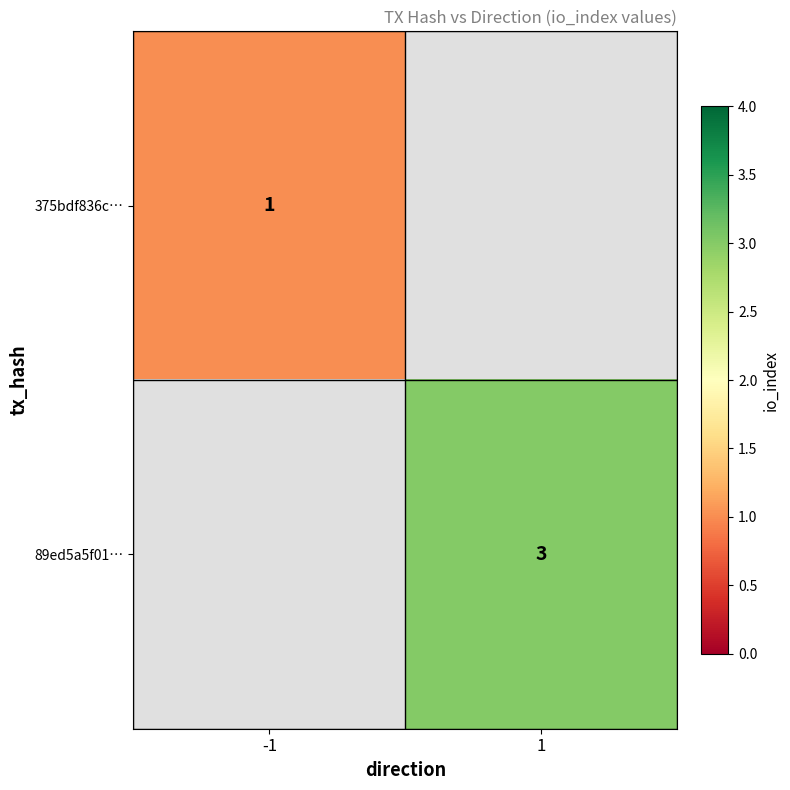

True or false: 375bdf836c… has a value of 1 at -1.

True